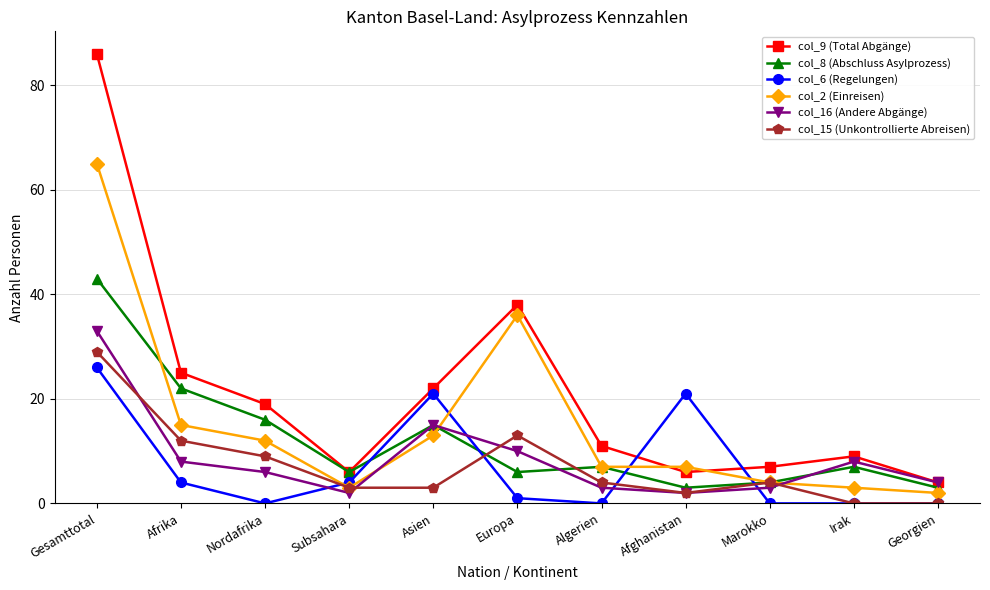

How many distinct data groups are displayed?

6